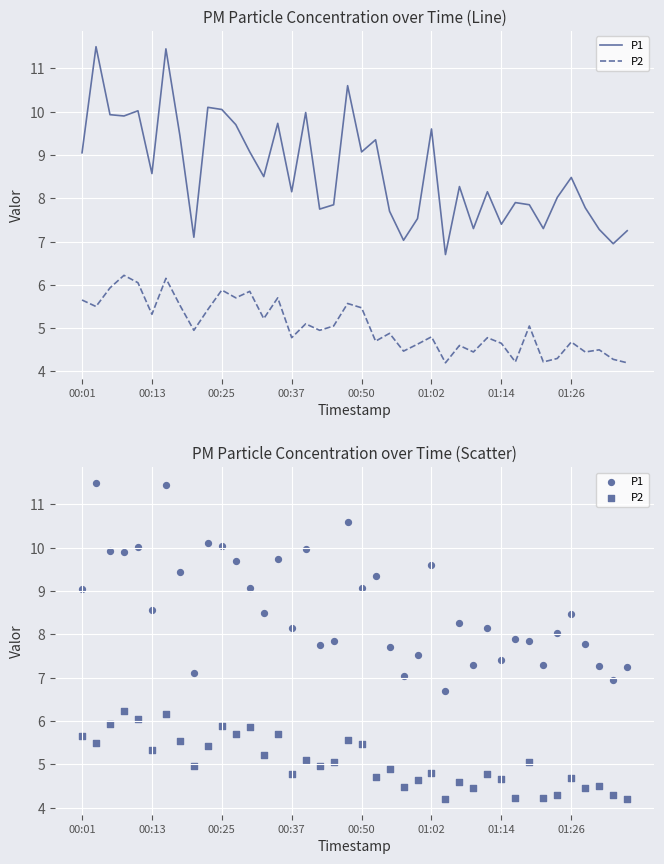

Which series has the largest total across all categories?

P1